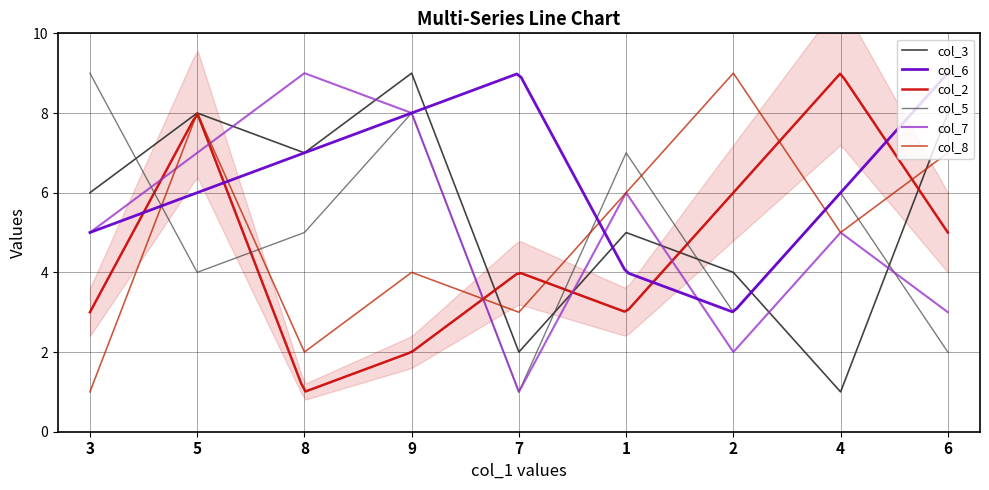

Where do col_7 and col_3 first cross each other?

5 and 8